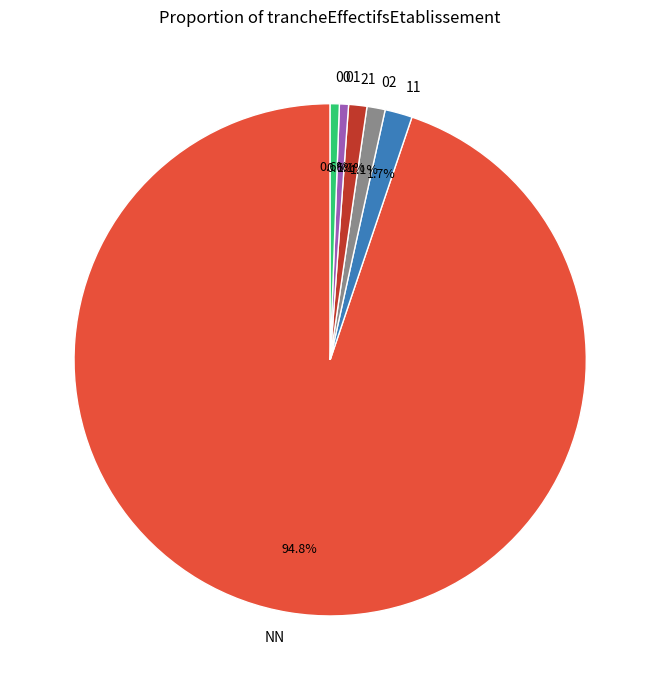

Does any single category account for the majority?

Yes